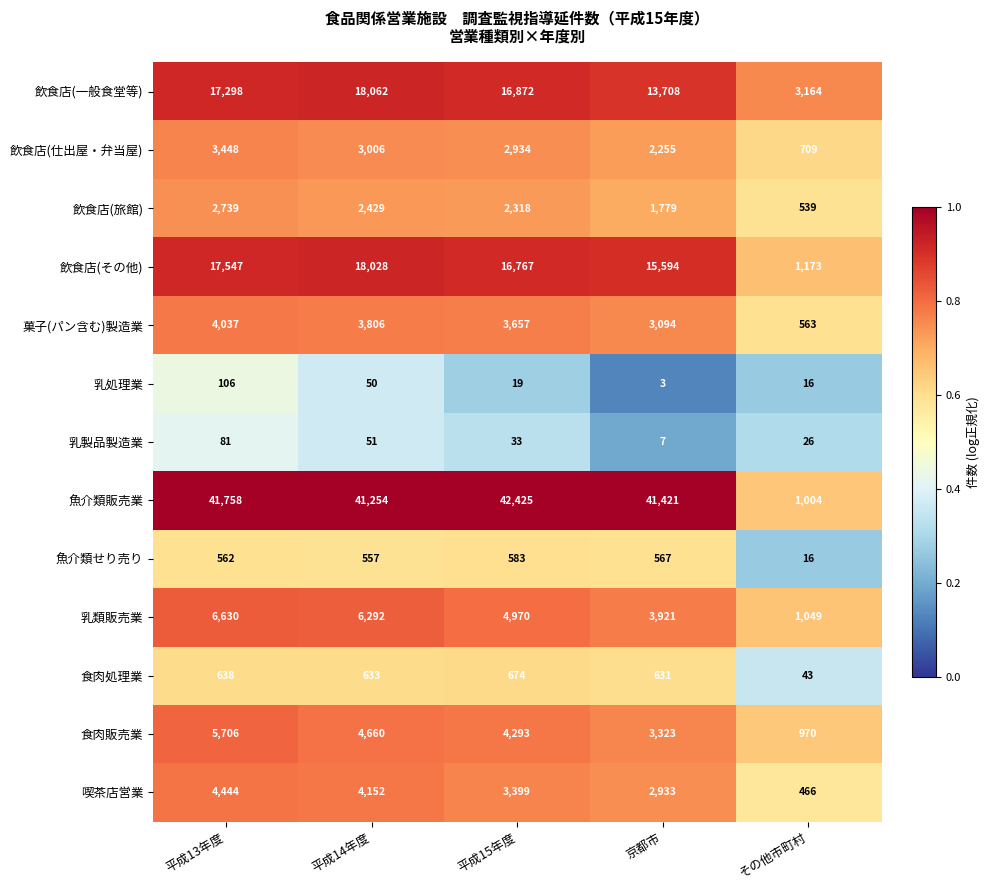

Which series has the largest range (max minus min)?

魚介類販売業